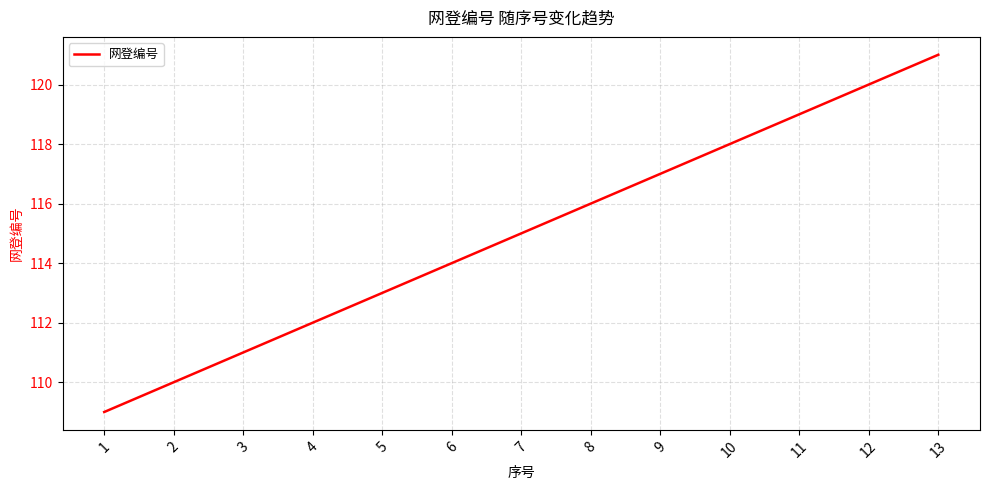

What is the sum of the values at 8 and 12?

236